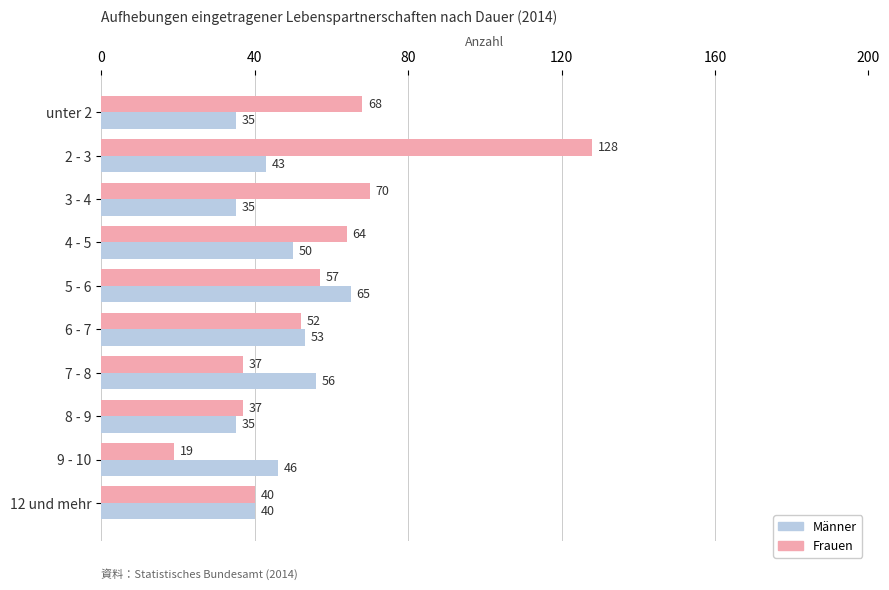

Which series has the largest total across all categories?

Frauen